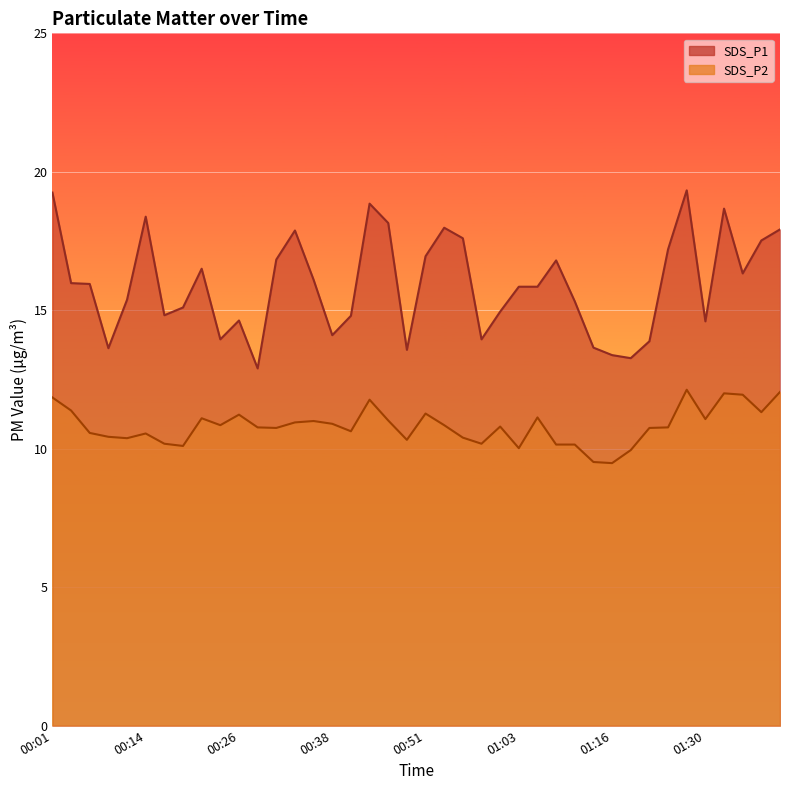

What is the value of the SDS_P2 point at the 31st from the left?

9.5